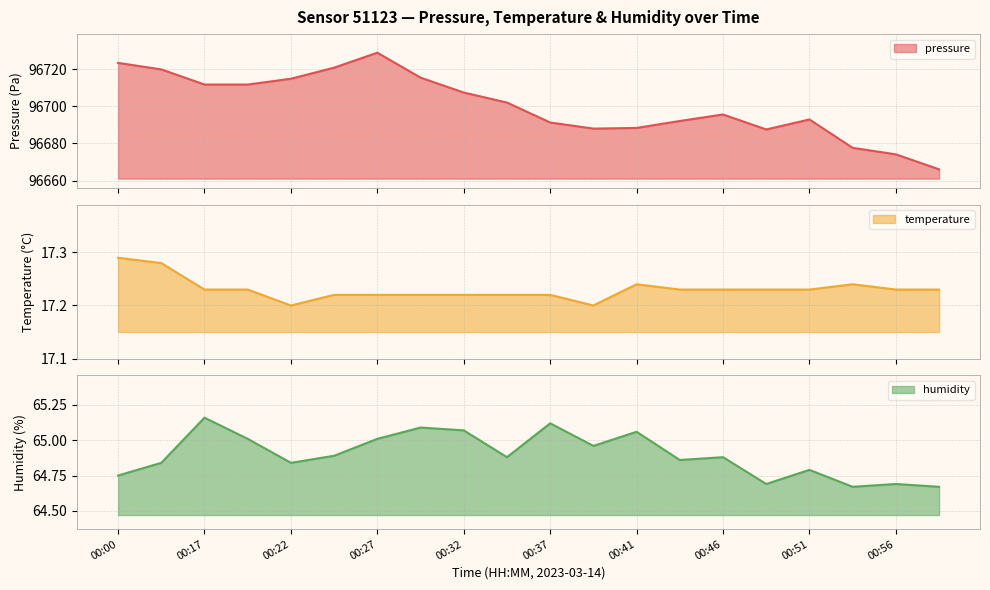

True or false: pressure and temperature cross at least once.

False